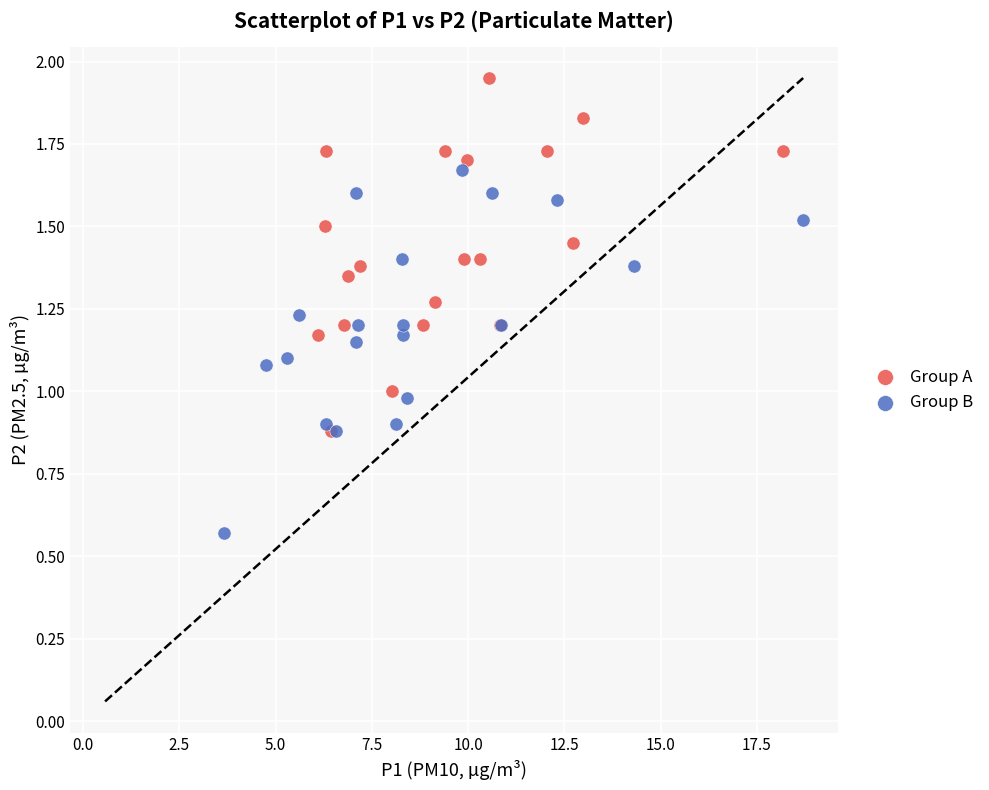

Which series contains the highest Y value?

Group A